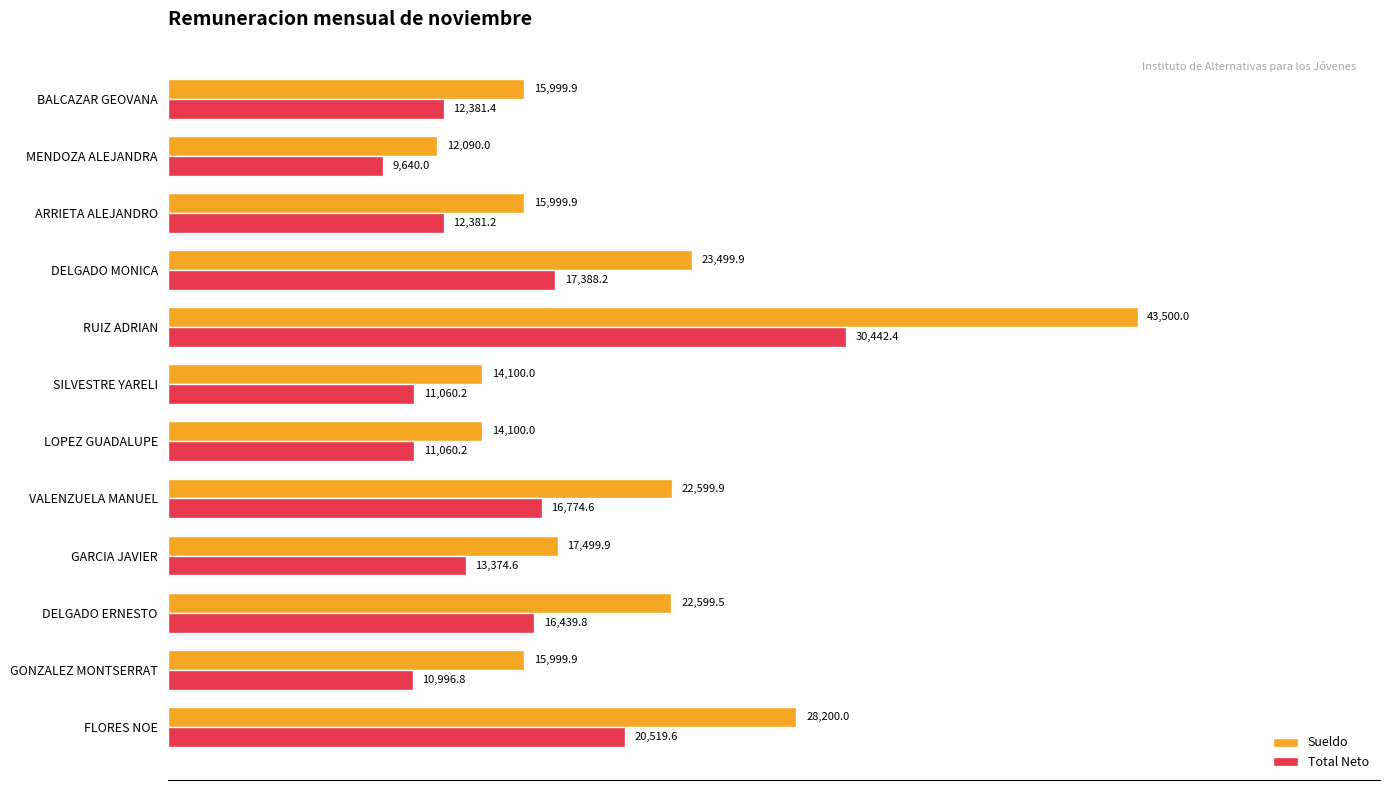

Which series changed the most between SILVESTRE YARELI and DELGADO MONICA?

Sueldo